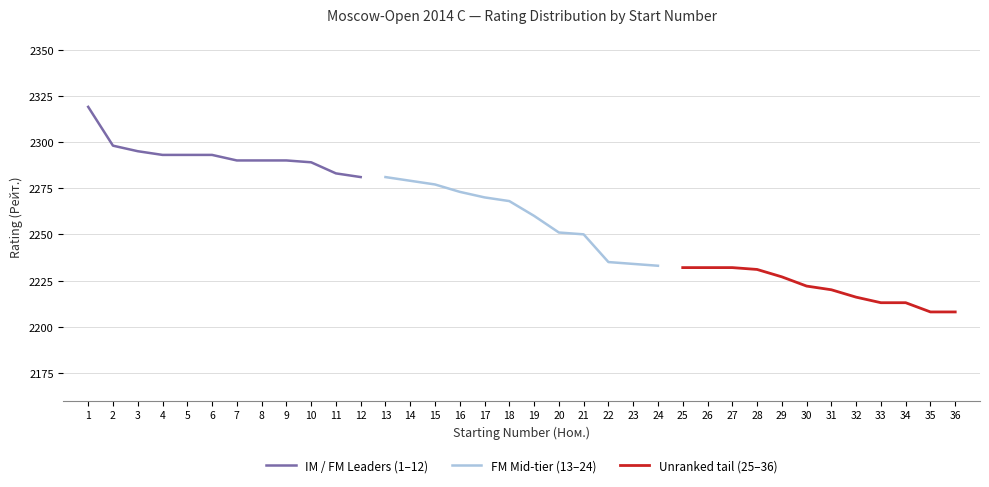

What is the difference between the FM Mid-tier (13–24) values at 13 and 19?

21.0